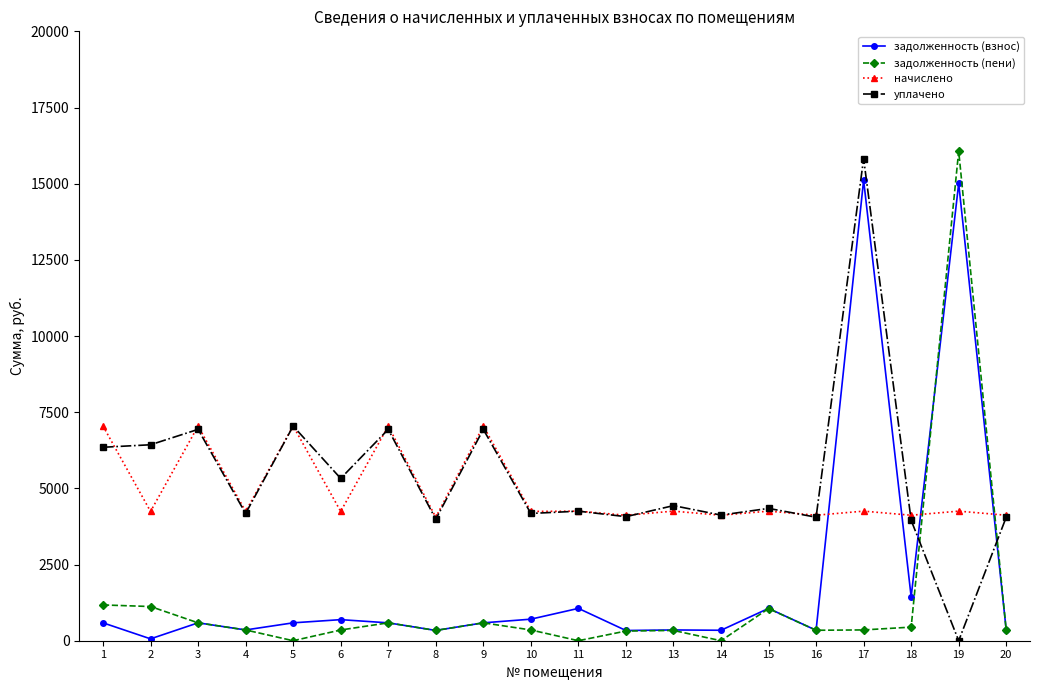

Does the chart have visible grid lines?

No